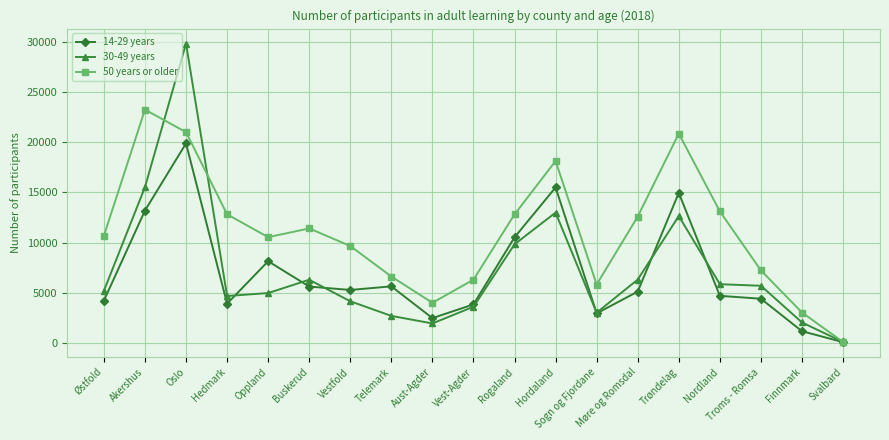

What is the minimum value shown in the chart?

70